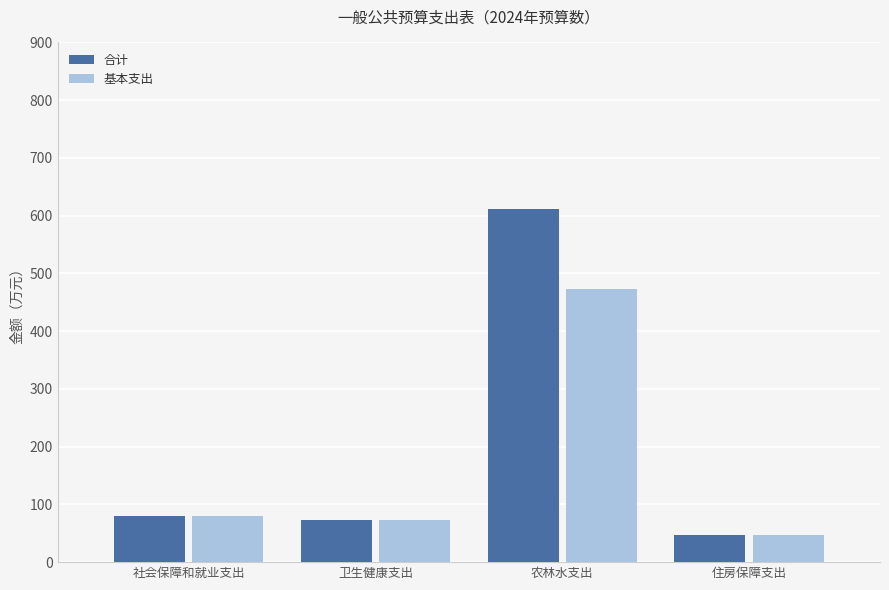

What is the label of the 2nd bar from the right?

农林水支出